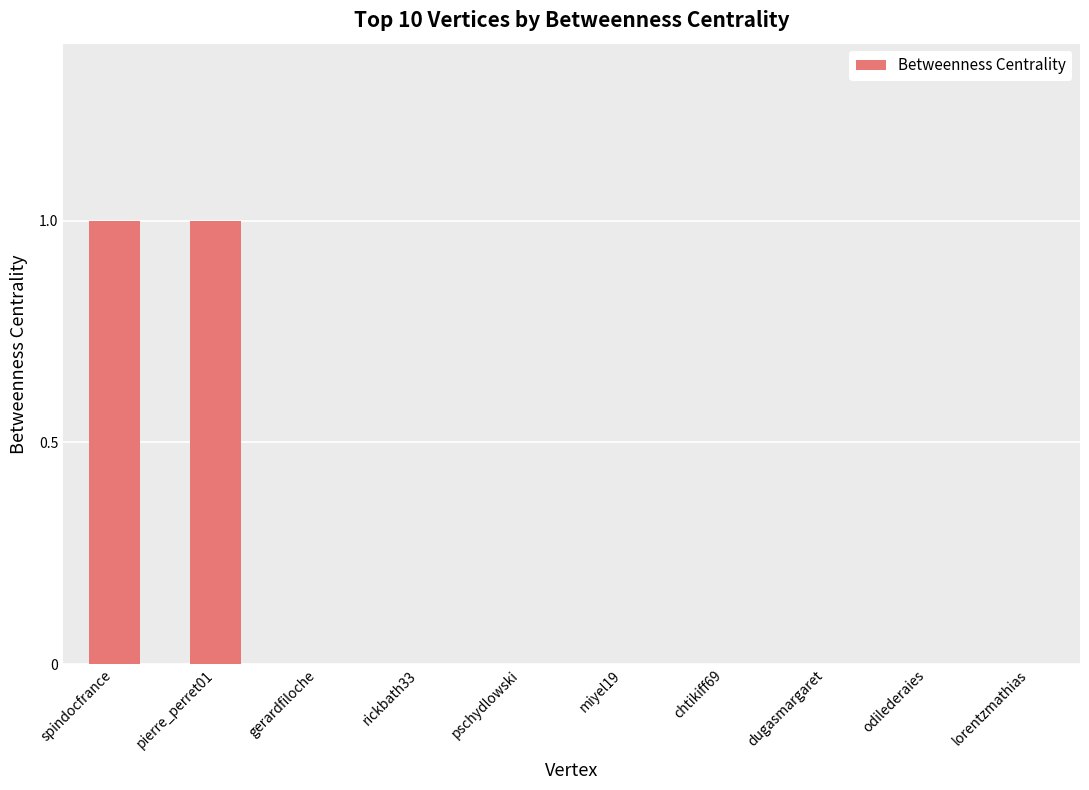

Reading left to right, what are all the values shown in this chart?

spindocfrance=1	pierre_perret01=1	gerardfiloche=0	rickbath33=0	pschydlowski=0	miyel19=0	chtikiff69=0	dugasmargaret=0	odilederaies=0	lorentzmathias=0